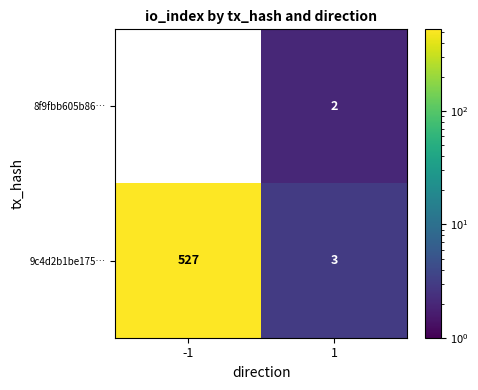

Which series has the largest total across all categories?

9c4d2b1be175…